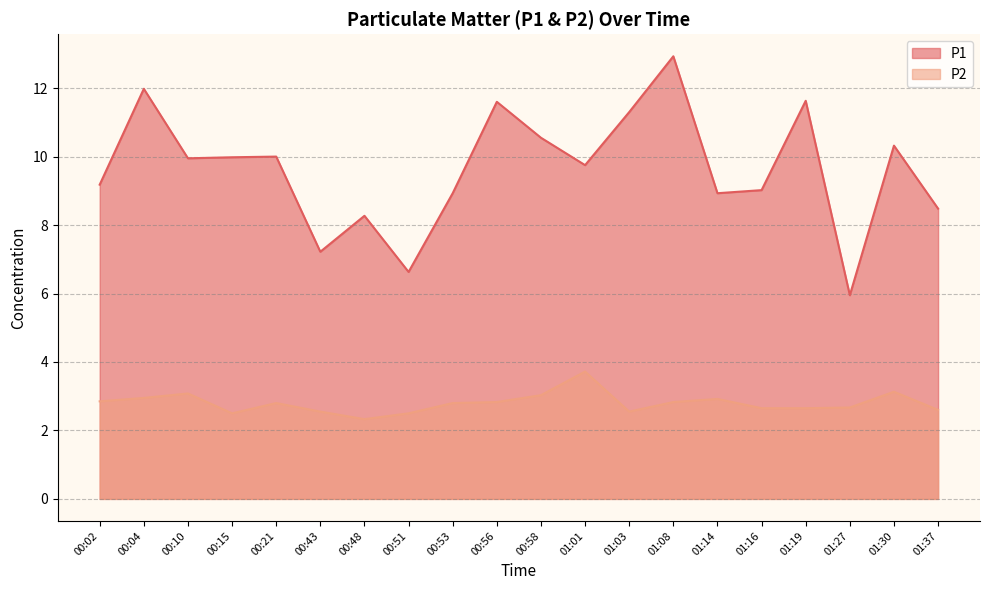

What is the label of the 6th point from the right?

01:14